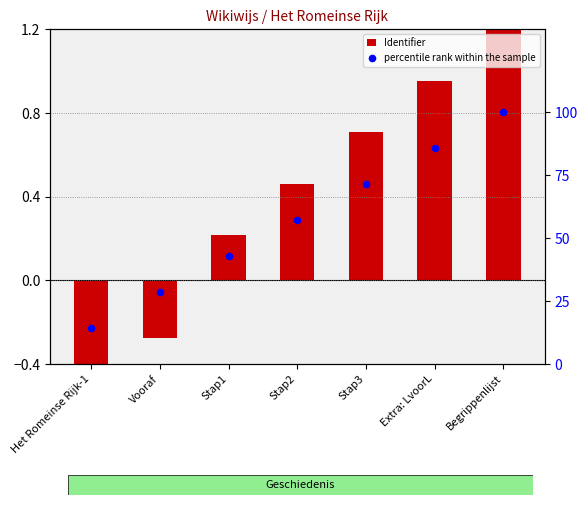

Which series has the largest Y range (max minus min)?

percentile rank within the sample